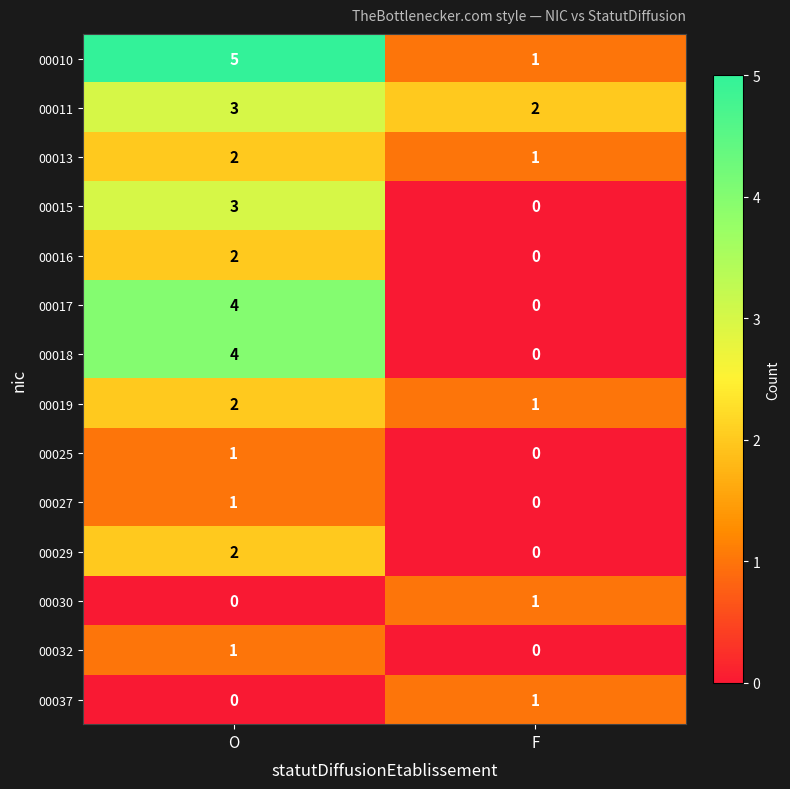

Which category has the highest value across all series?

O